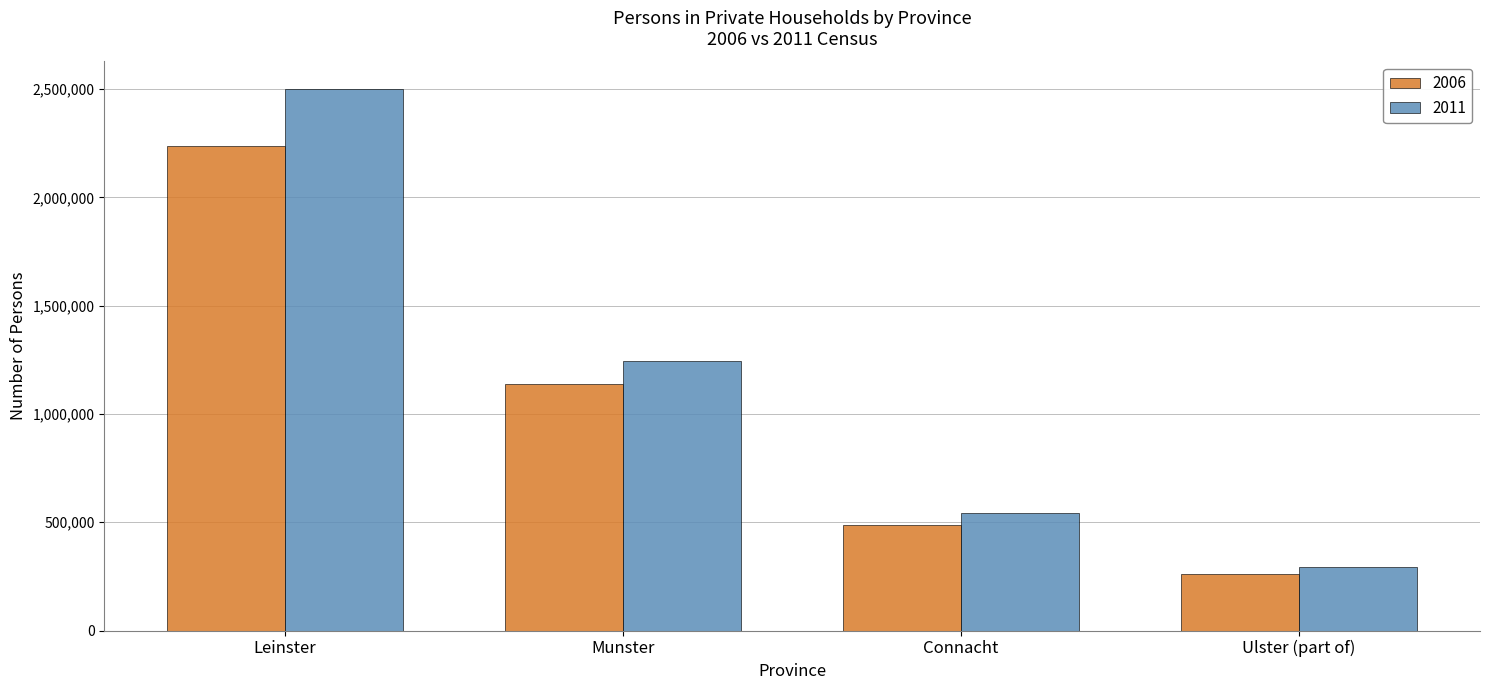

Is it true that 2011 equals 293540 at Ulster (part of)?

True